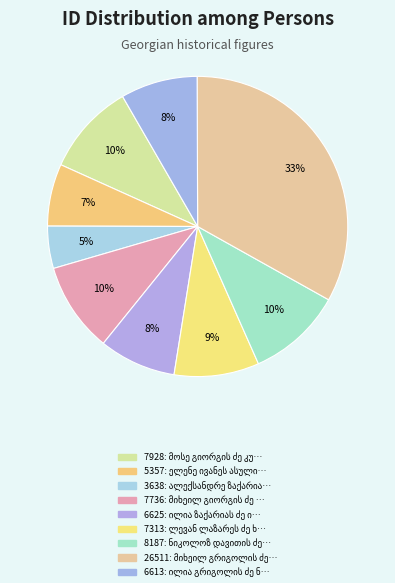

Approximately how many times larger is the value at ალექსანდრე ზაქარიას ძე ბარნოვი compared to ილია ზაქარიას ძე იაგორაშვილი?

0.5